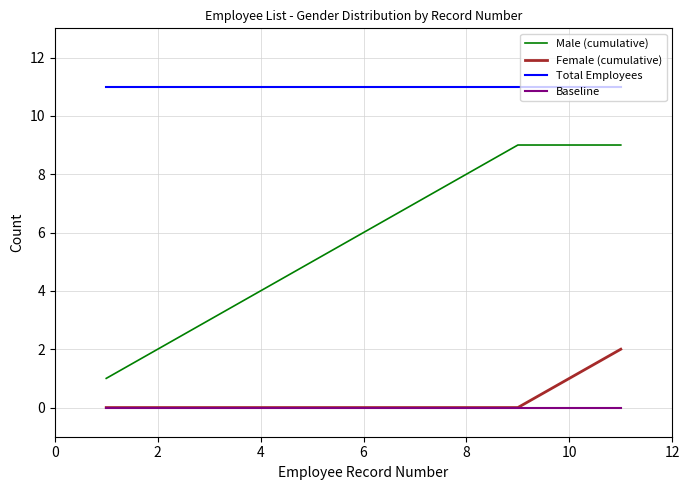

Which series has the widest spread of values?

Male (cumulative)